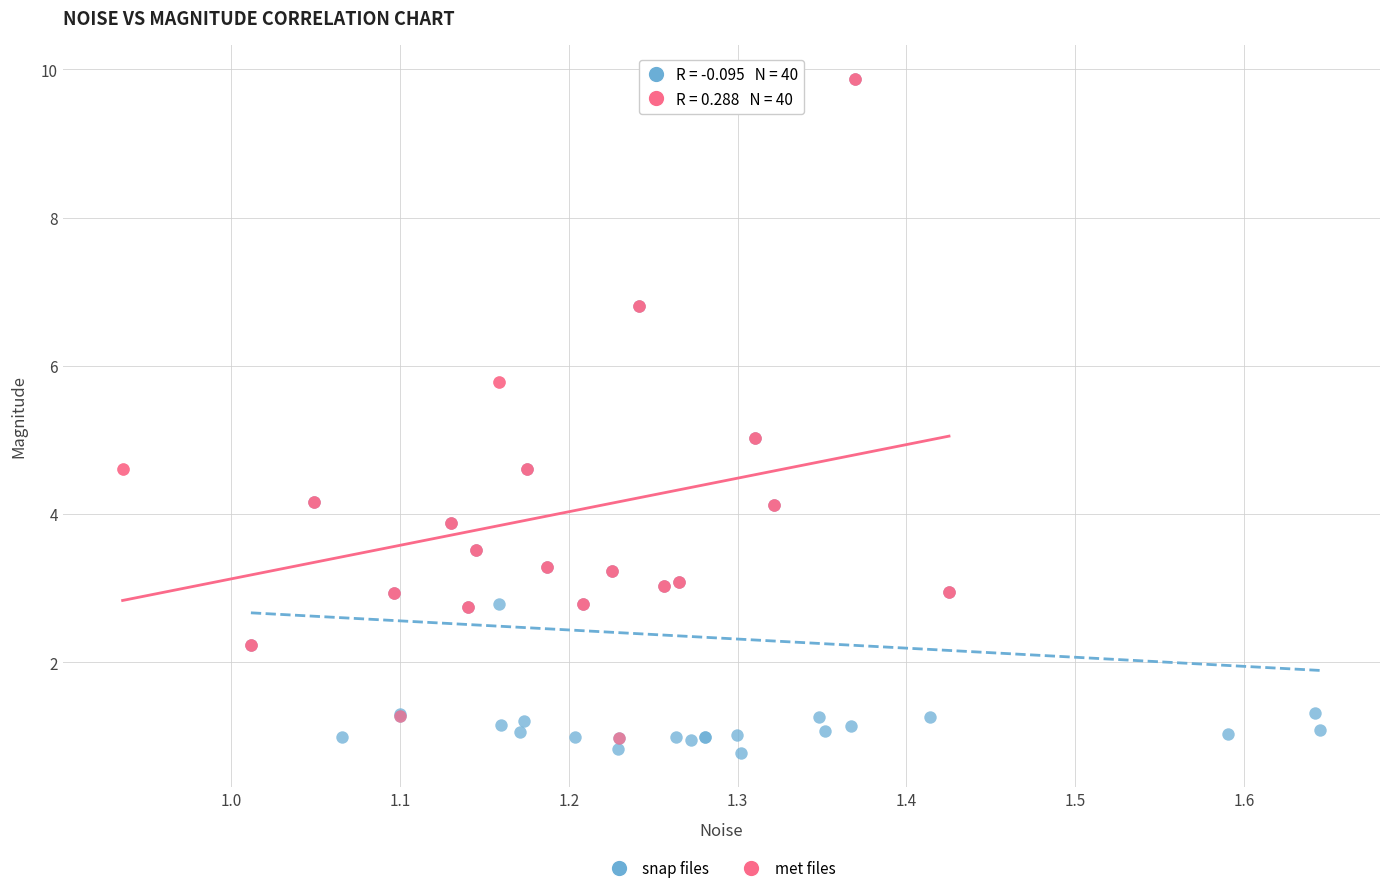

Which series contains the lowest Y value?

snap files